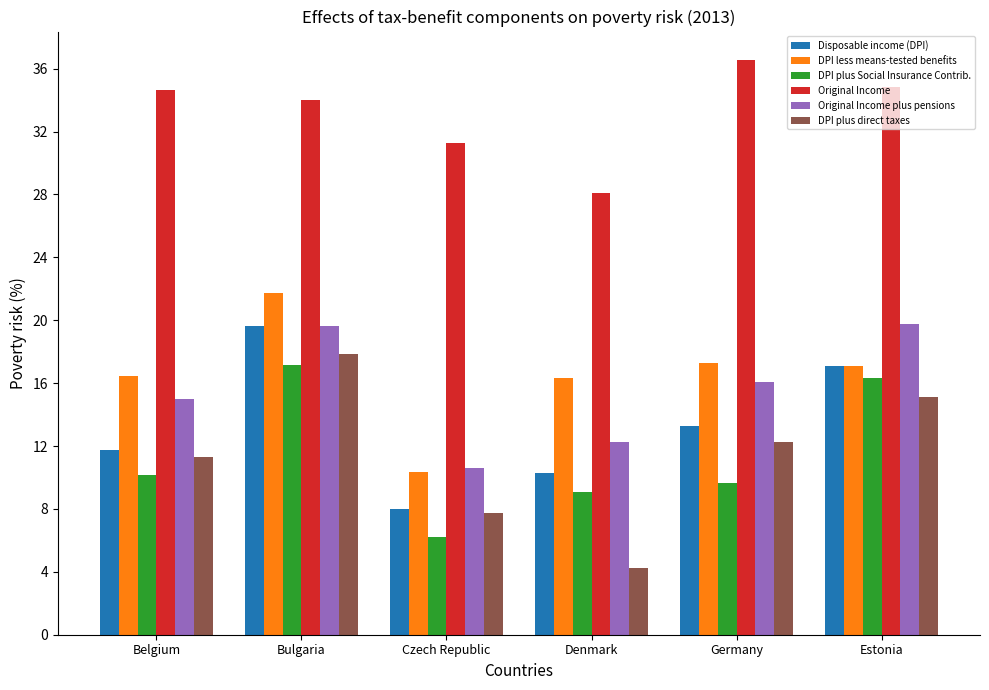

Read the Original Income plus pensions value at Denmark.

12.3